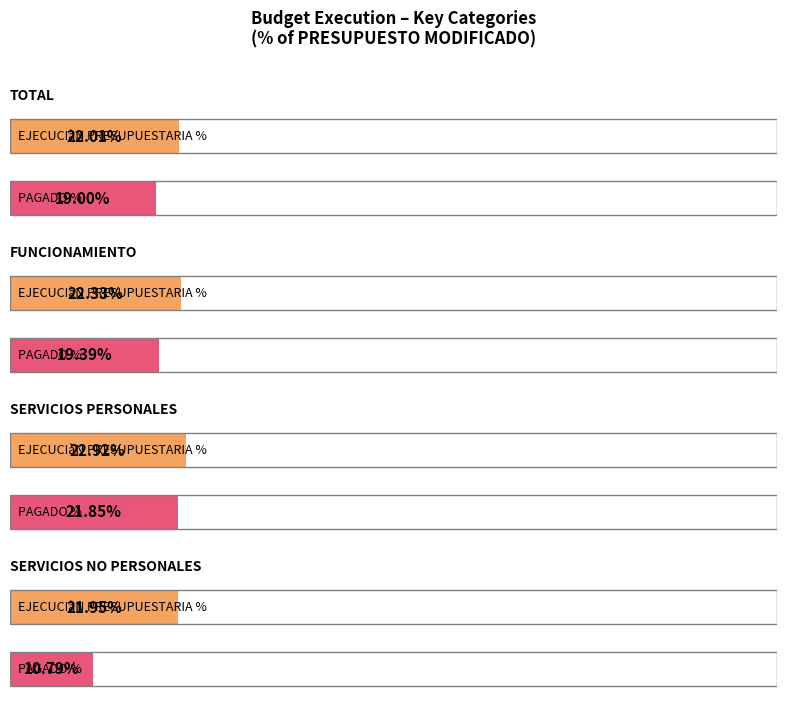

At which label does PRESUPUESTO MODIFICADO first exceed 7139154?

TOTAL